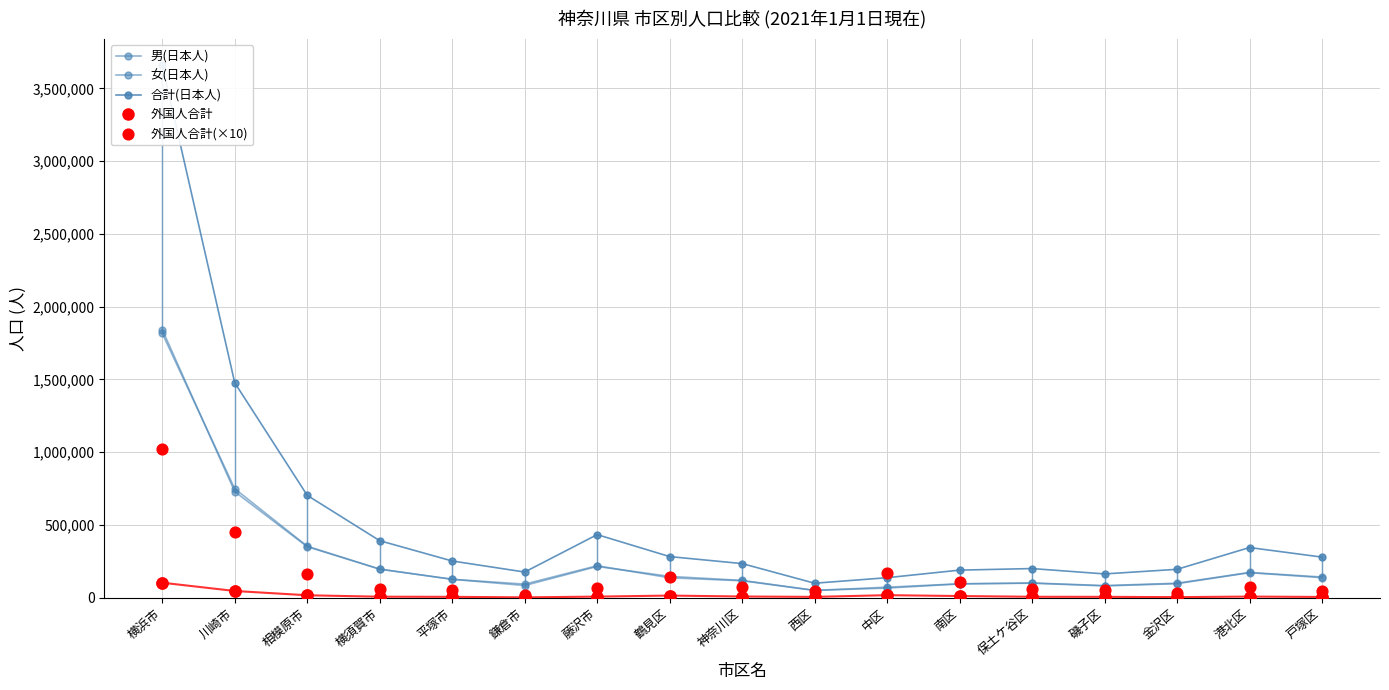

What is the total value across all series at 保土ケ谷区?

460245